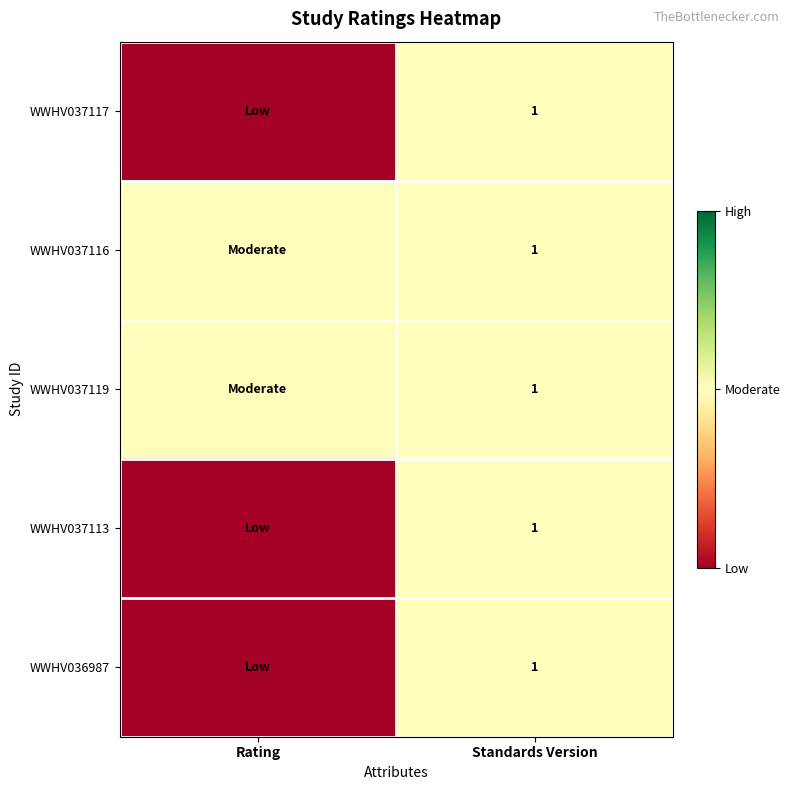

Is it true that WWHV036987 equals 1 at Standards Version?

True